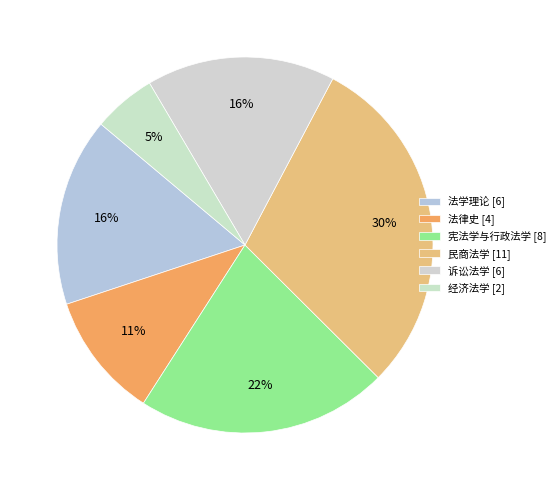

What percentage do 法学理论 and 经济法学 together represent?

21.6%